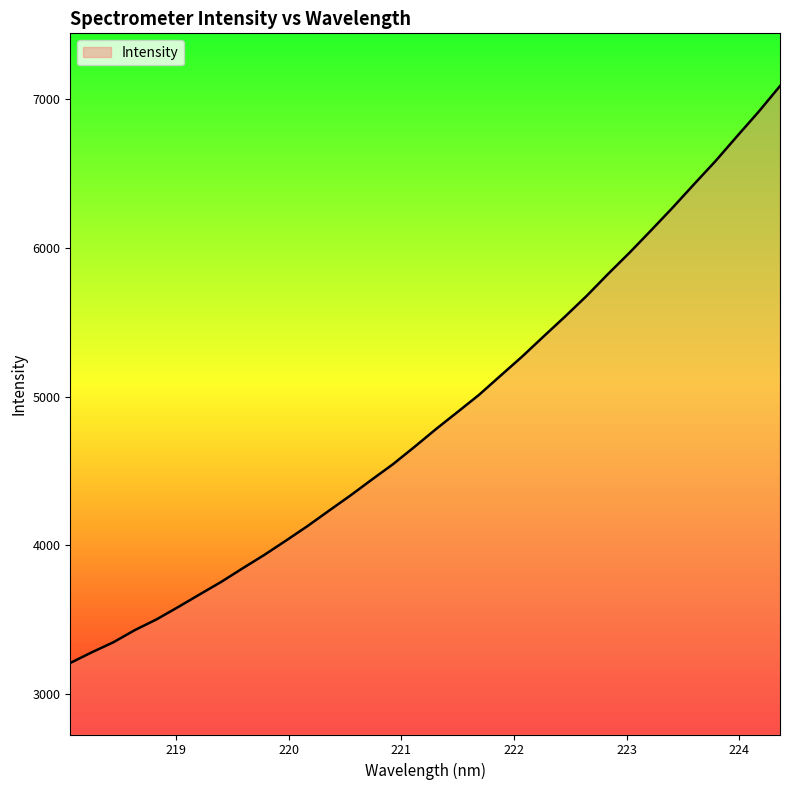

What is the smallest value displayed?

3208.0